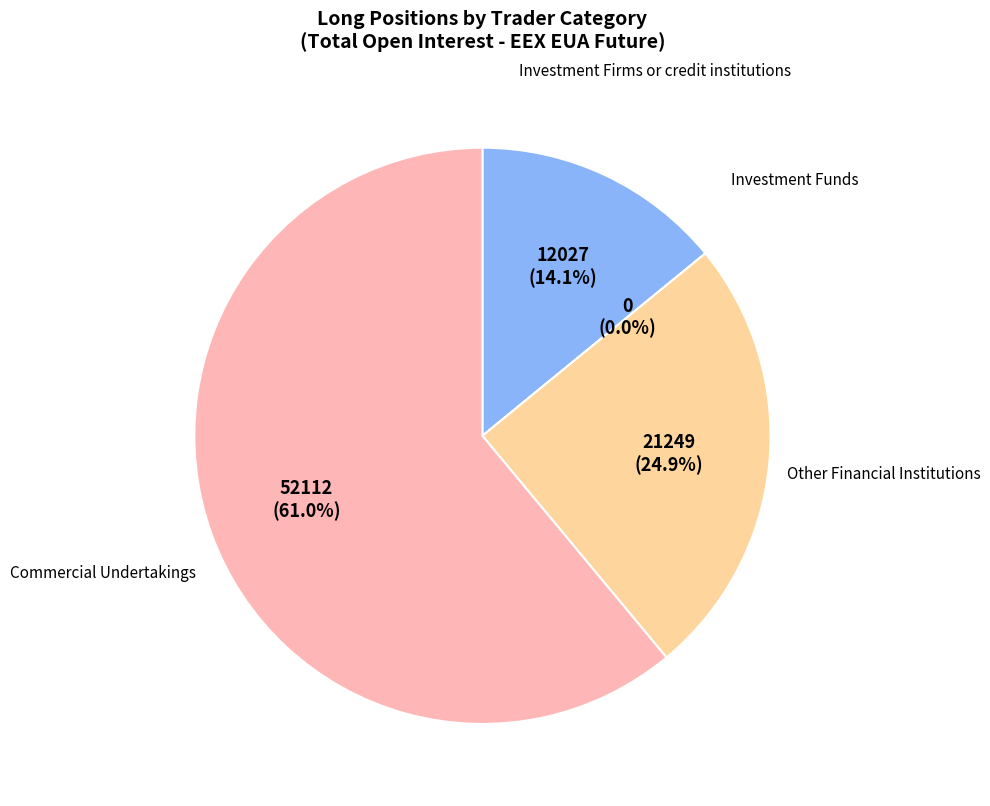

Do Other Financial Institutions and Investment Funds together represent more than half of the pie?

No